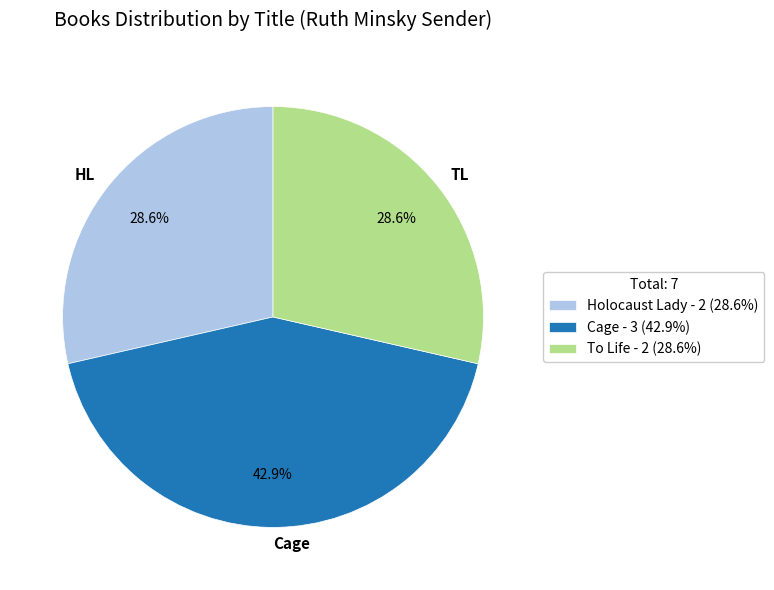

To the nearest percent, what is the average slice percentage?

33%